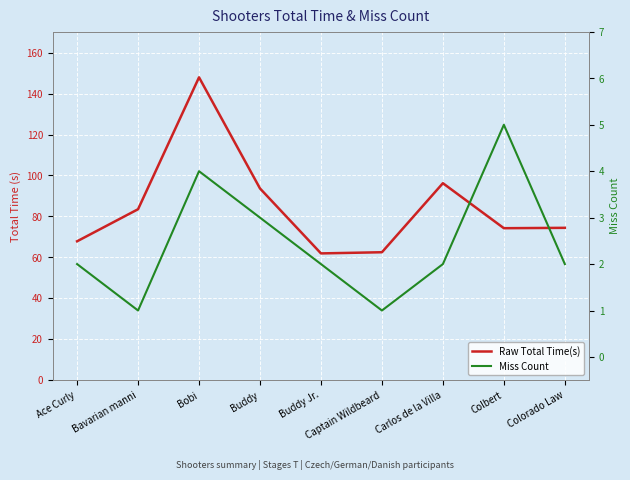

What is the label of the 8th point from the left?

Colbert